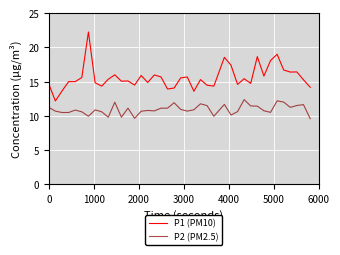

Which series has the widest spread of values?

P1 (PM10)